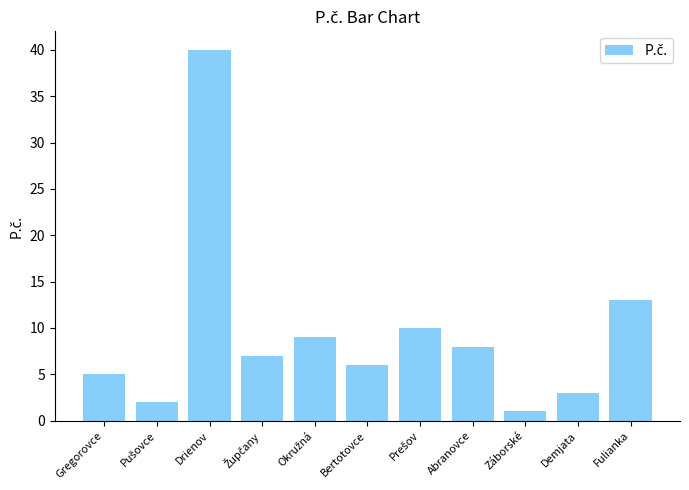

What is the maximum value shown in the chart?

40